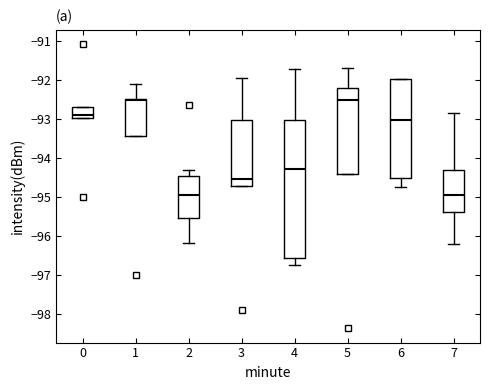

Which box is the tallest, from its lower edge to its upper edge?

4